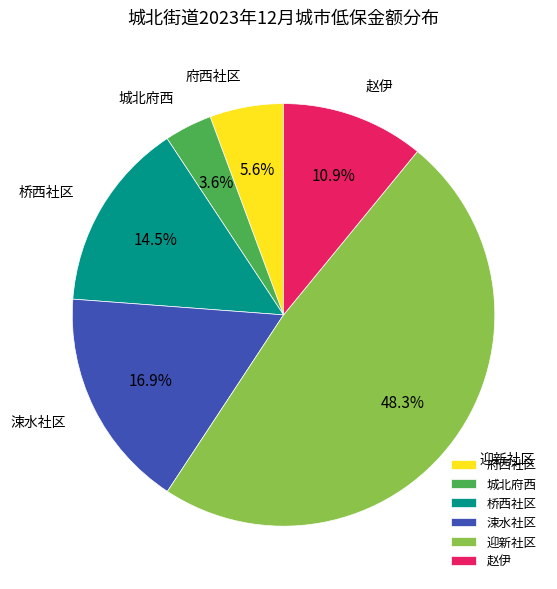

Which category has the smallest portion of the pie?

城北府西